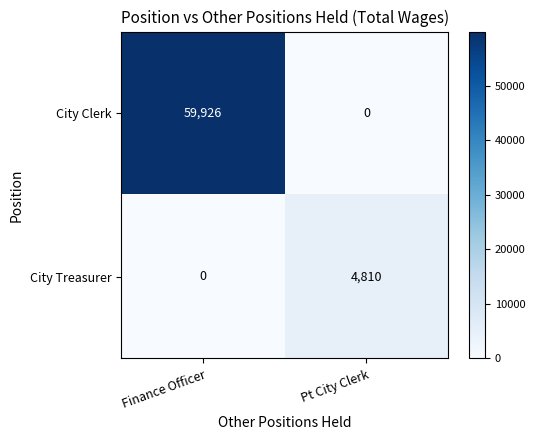

How many data points does each series have?

2